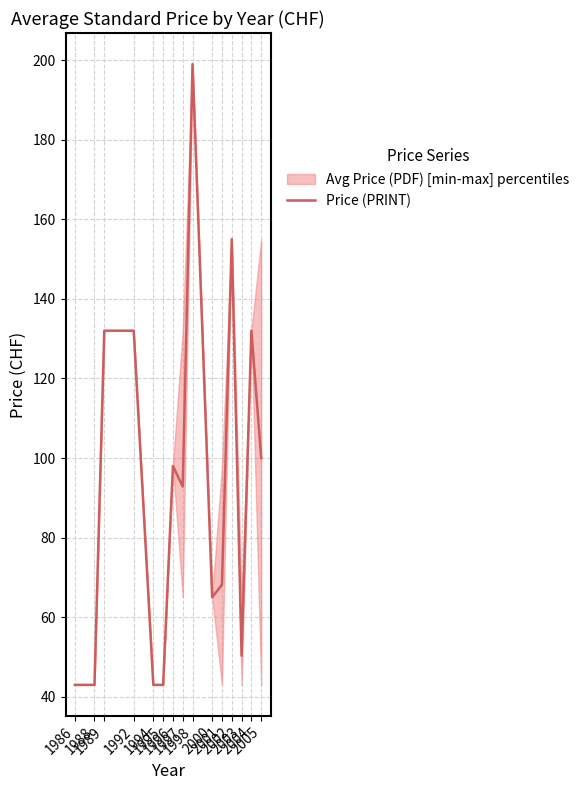

Rank the categories by value from highest to lowest.

1998, 2002, 1989, 1992, 2004, 2005, 1996, 1997, 2001, 2000, 2003, 1986, 1988, 1994, 1995